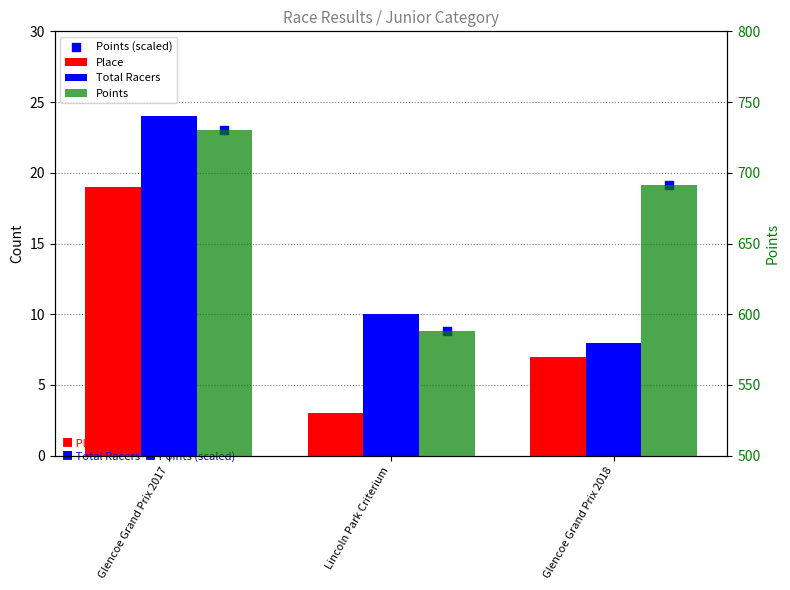

Which series has the largest Y range (max minus min)?

Points